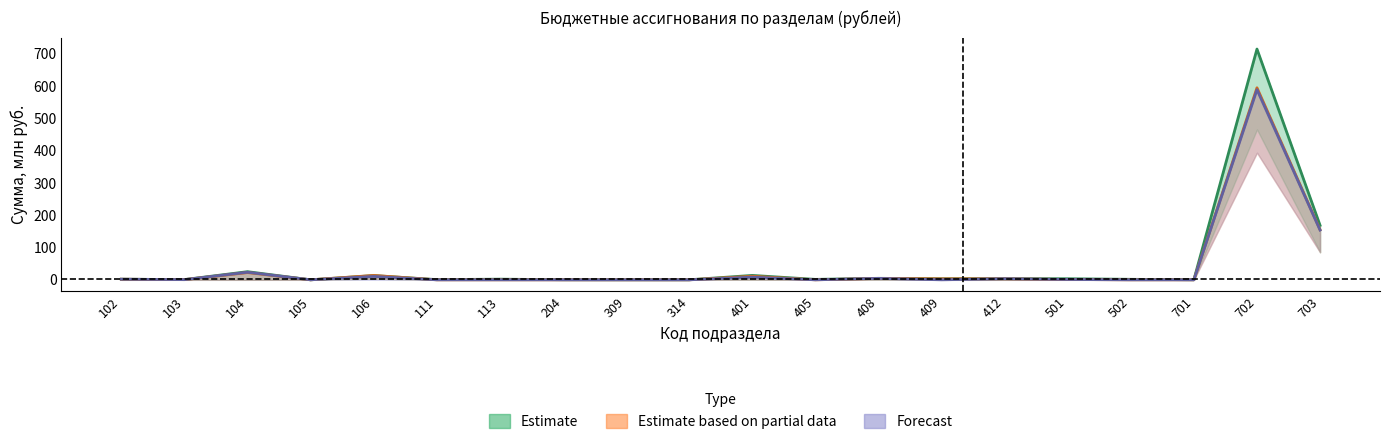

What is the total value across all series at 409?

6.2